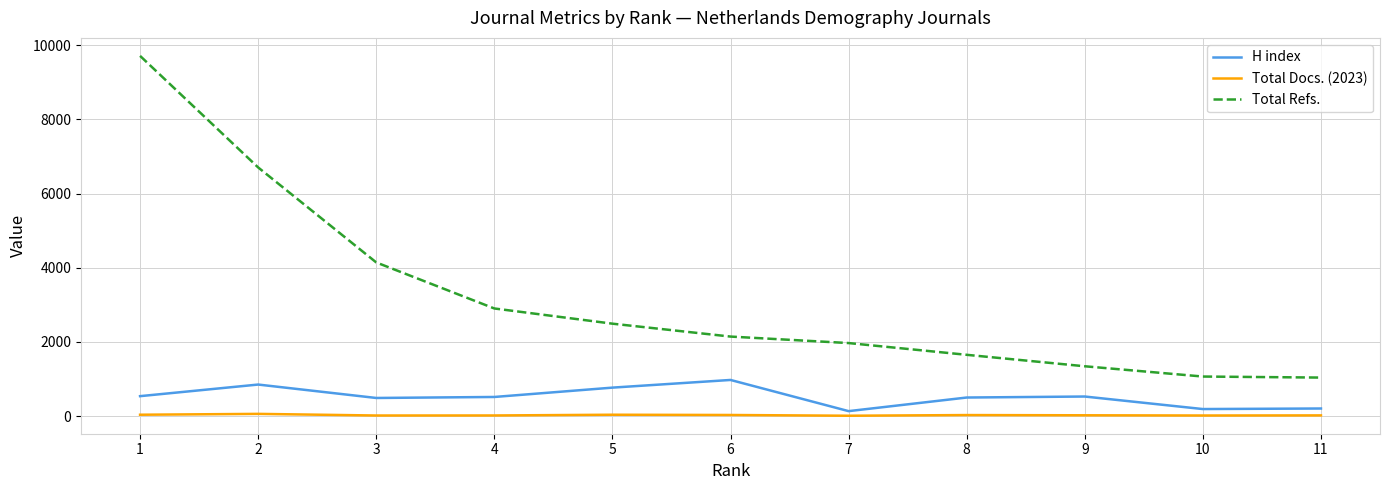

Which series has the largest range (max minus min)?

Total Refs.